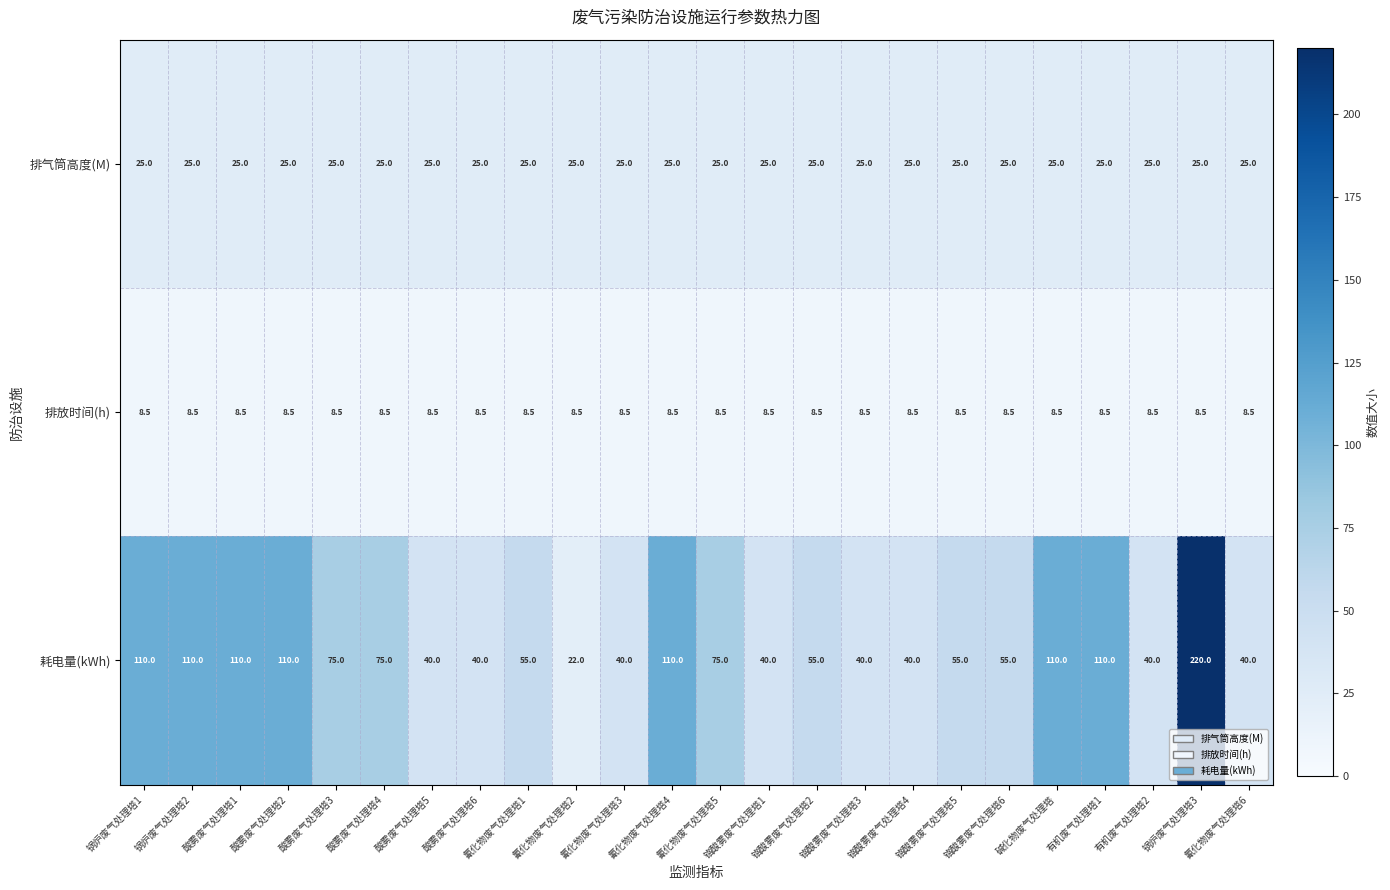

Rank the series by their maximum value, from highest to lowest.

耗电量(kWh), 排气筒高度(M), 排放时间(h)